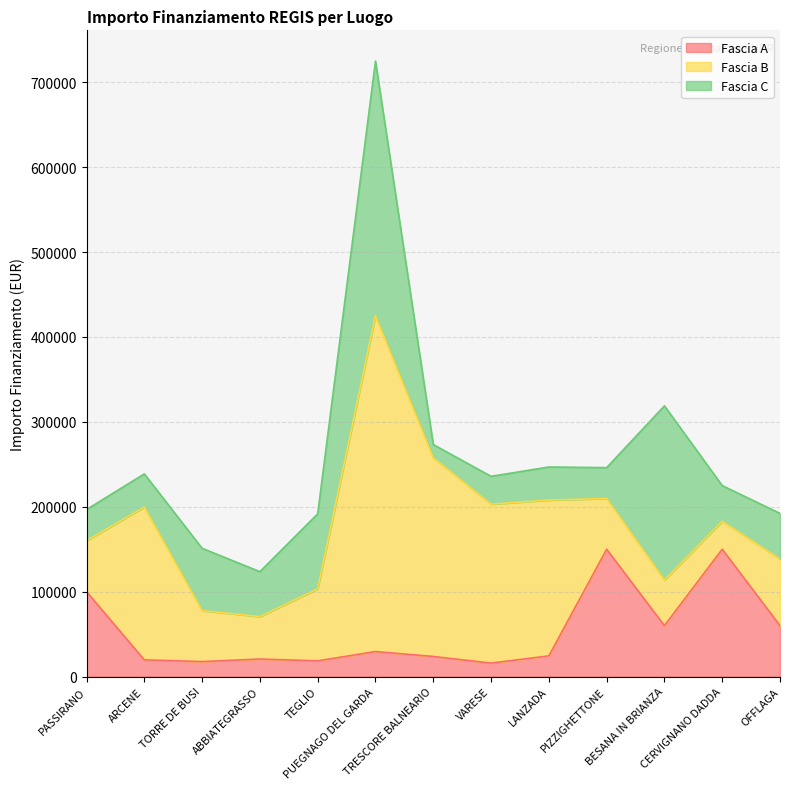

Rank the series at TEGLIO from lowest to highest value.

Fascia A, Fascia B, Fascia C